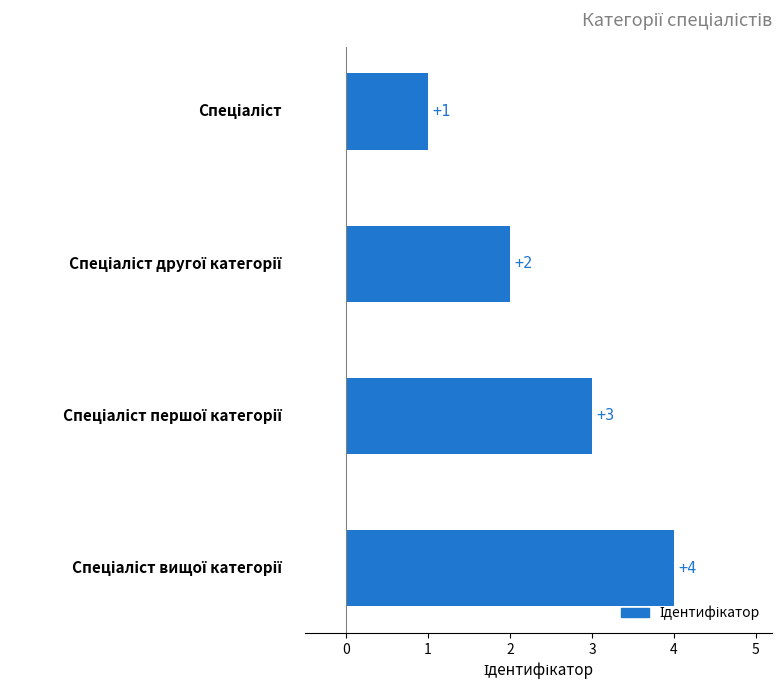

Count the values in the range 2 to 4.

3